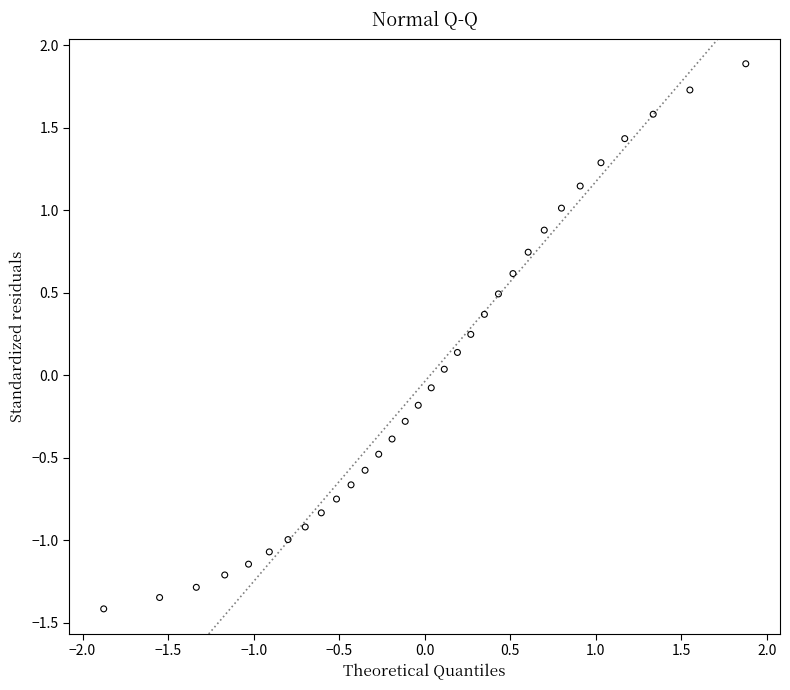

What is the range of X values (max minus min)?

3.8